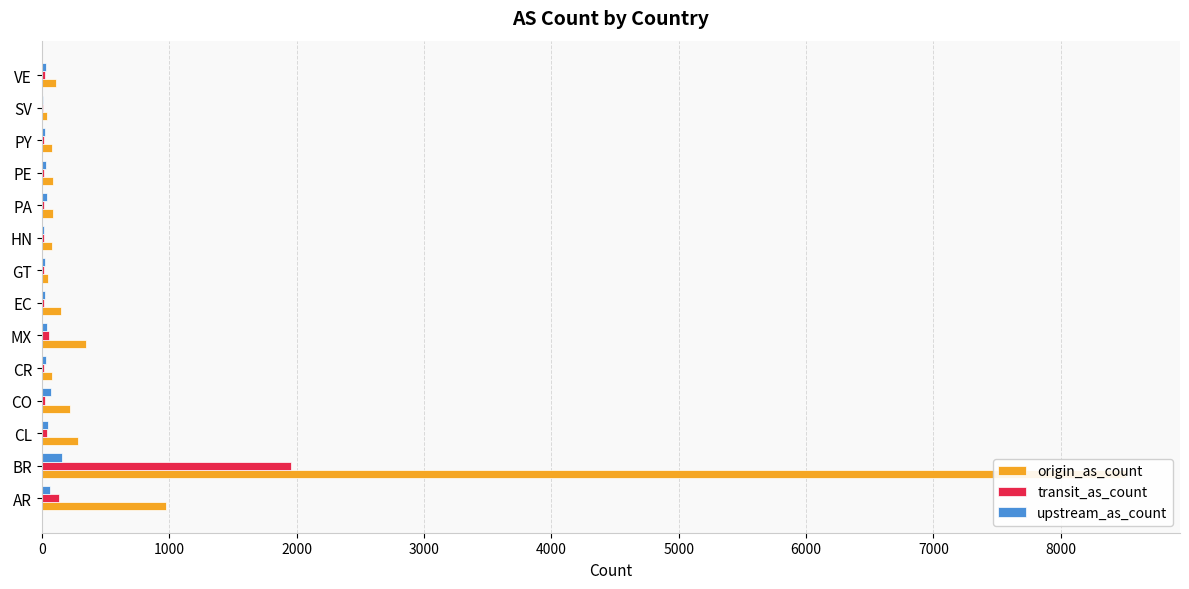

Which series has the largest range (max minus min)?

origin_as_count